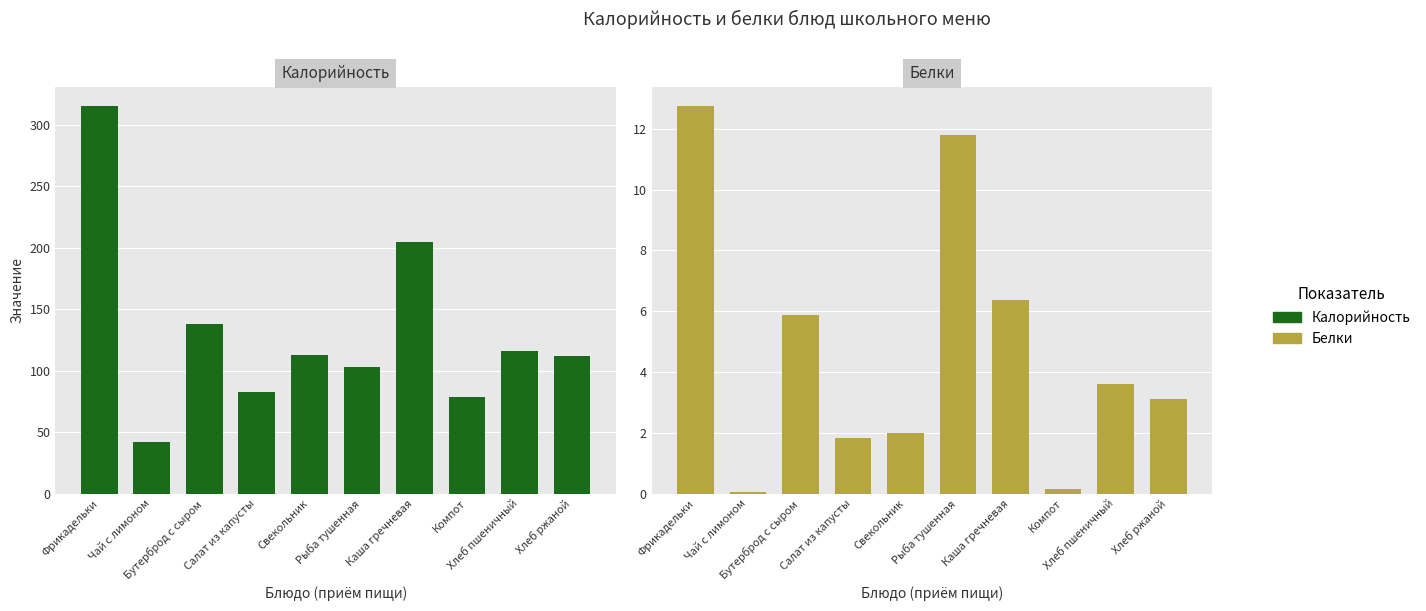

Is the value of Калорийность at Хлеб пшеничный greater than the value of Белки at Салат из капусты?

Yes